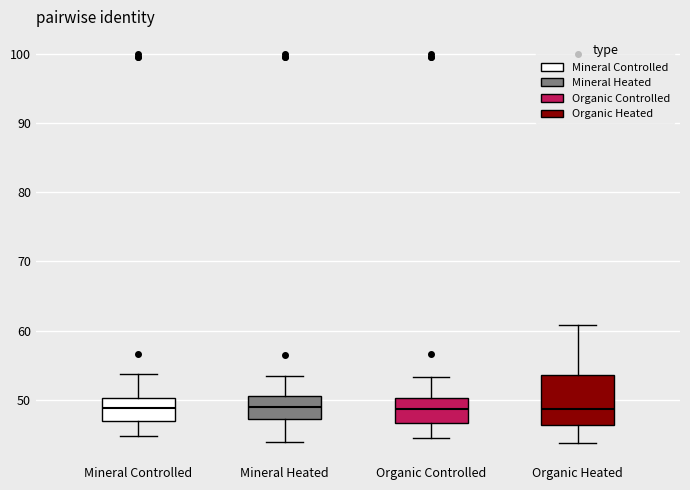

Where does the lower whisker of the box for Mineral Heated end on the y-axis? The values are not printed on the chart, so give them approximately, as read against the axis.

44